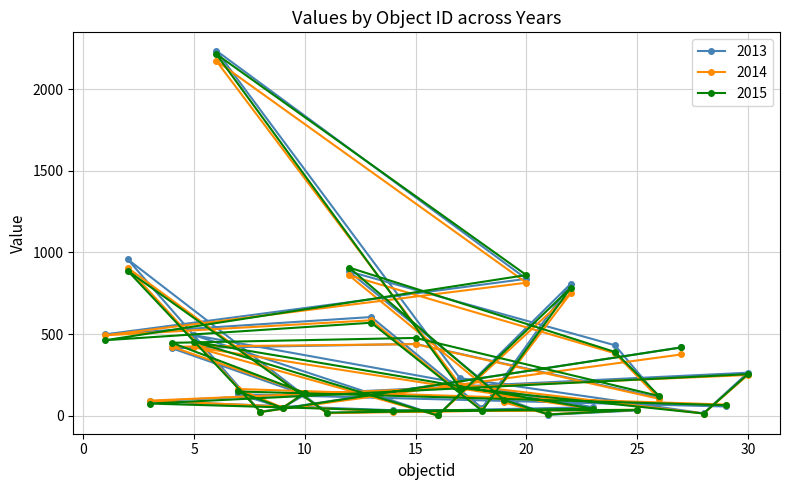

What is the difference between the highest and lowest values at 3?

18